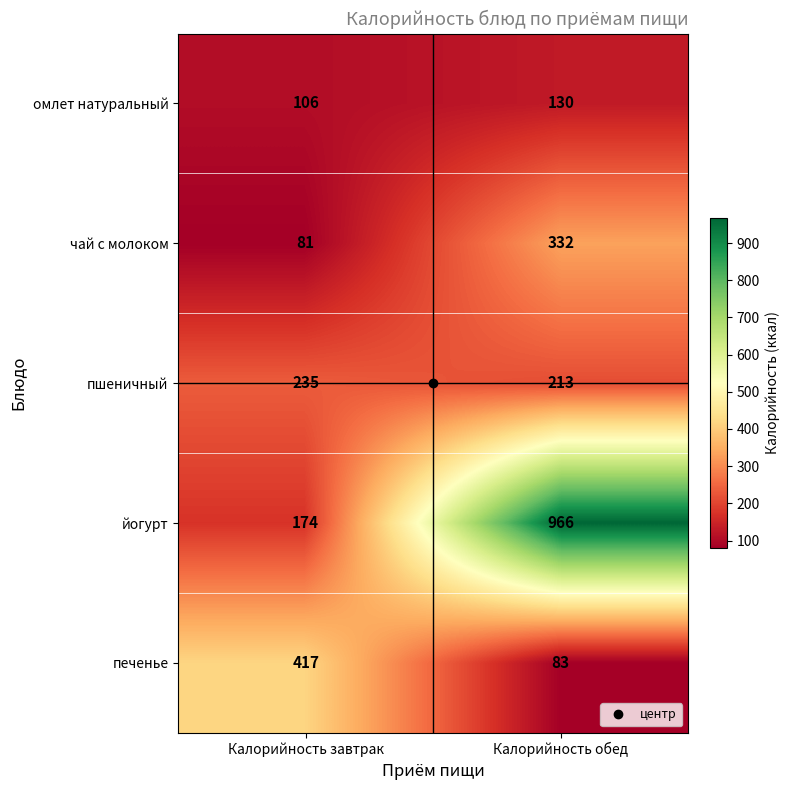

Which category has the highest value in the чай с молоком series?

Калорийность обед